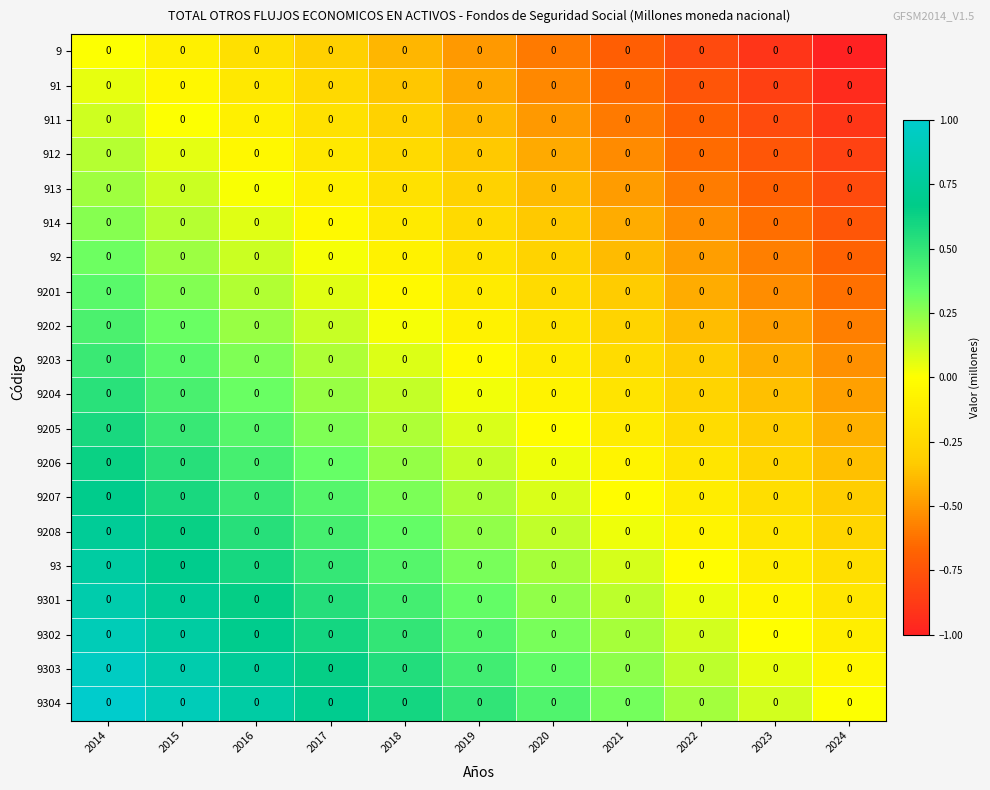

Is the value of 914 at 2018 greater than the value of 9203 at 2019?

No